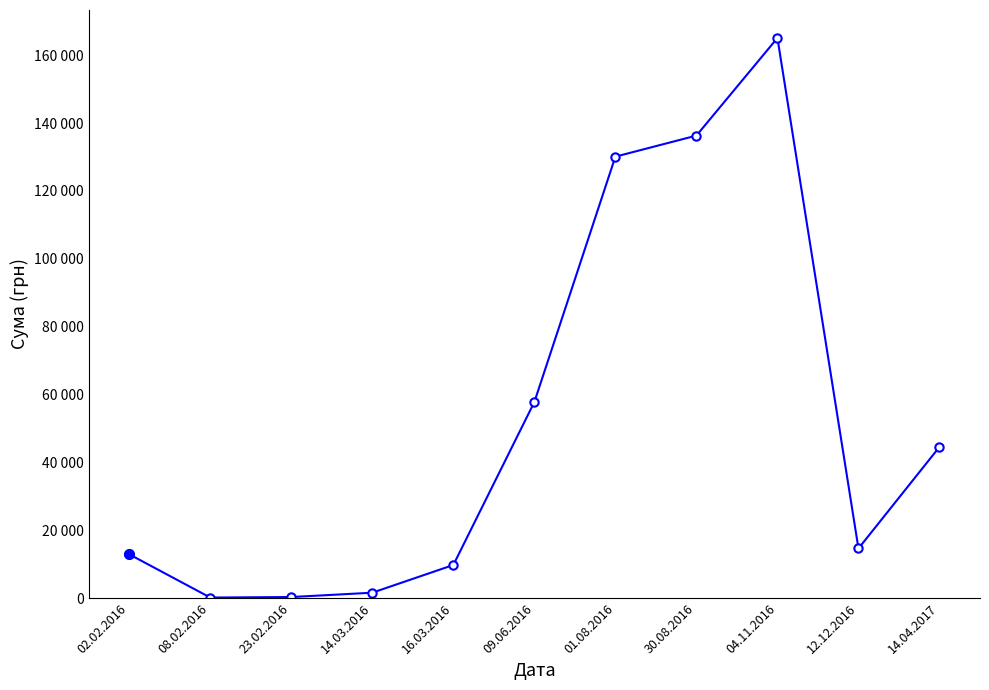

What is the maximum value shown in the chart?

165080.9